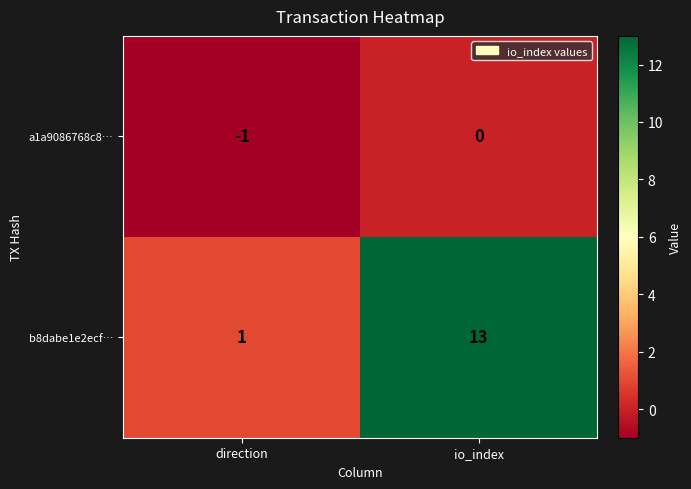

What is the sum of all b8dabe1e2ecf… values?

14